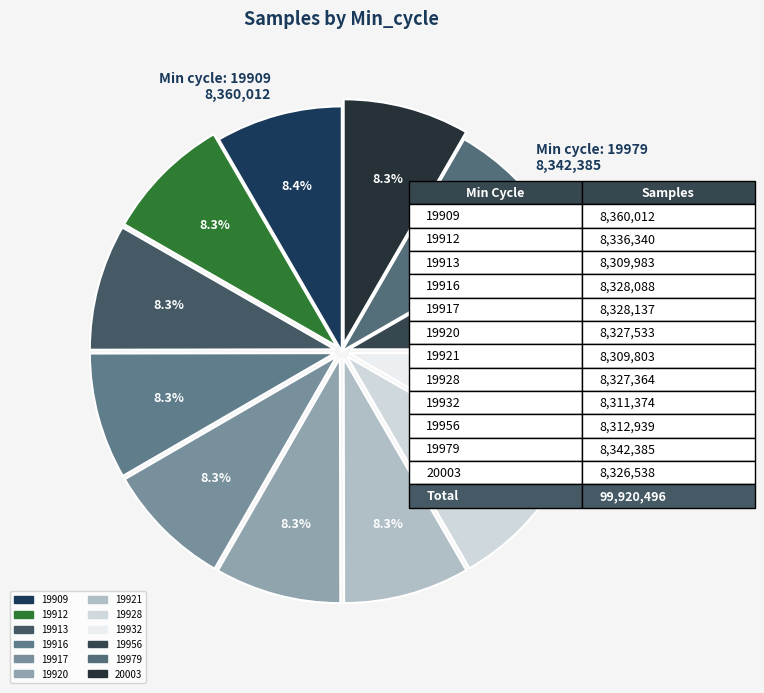

How many slices are in this pie chart?

12